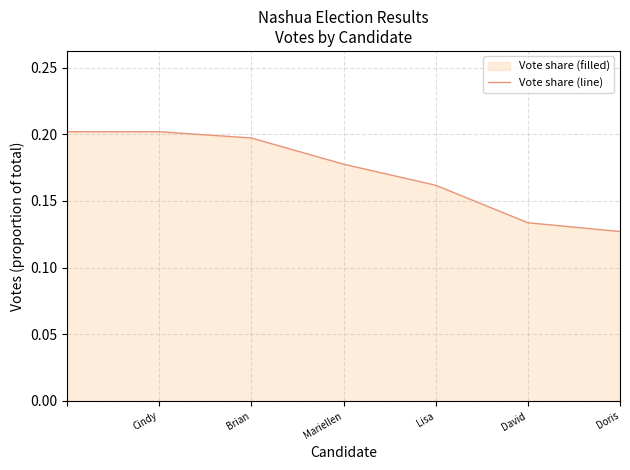

Between Lisa and Doris, which is larger?

Lisa